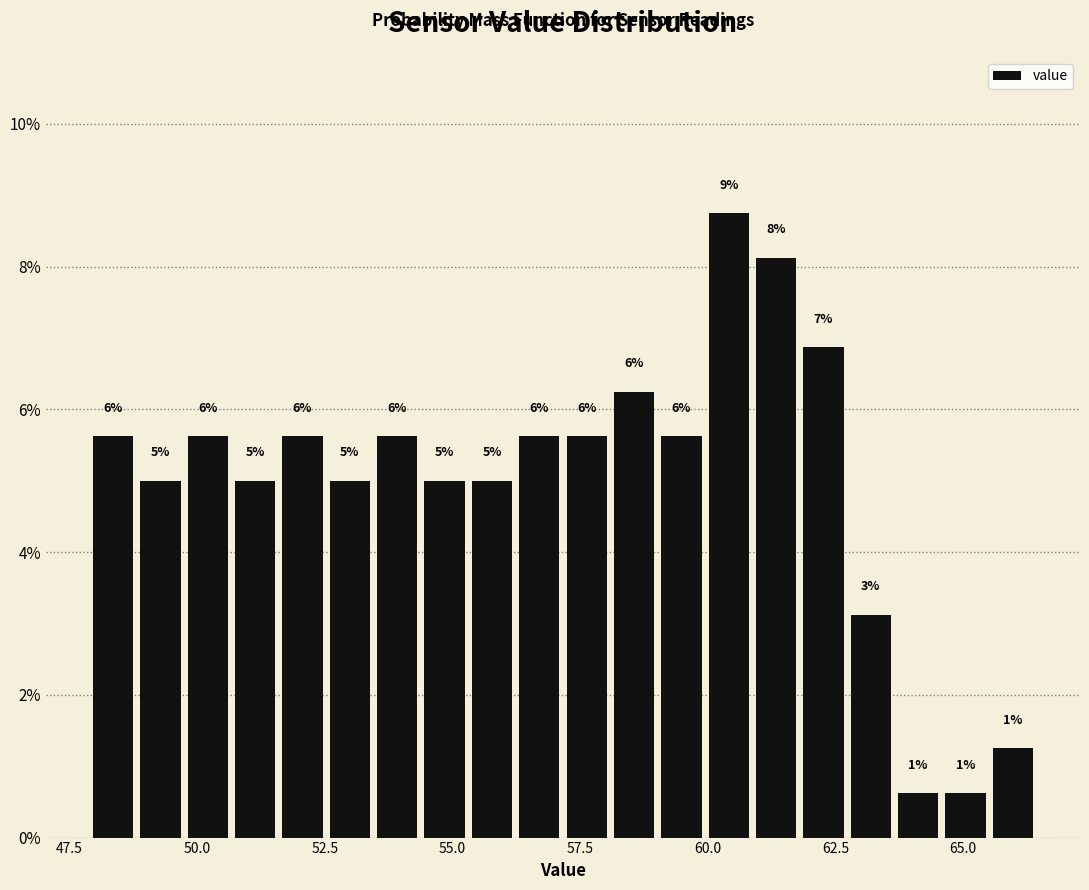

Around what value on the x-axis is the tallest bar? Give the approximate position of its centre, as read against the axis.

60.5